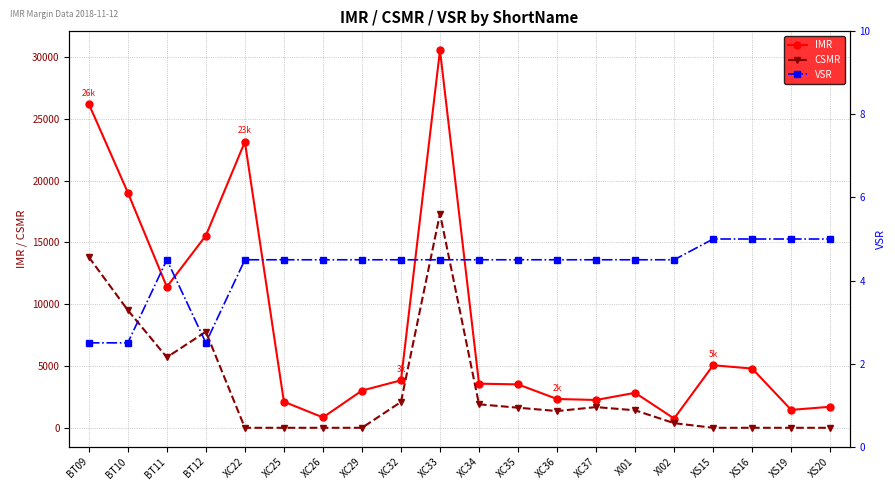

The CSMR series shows 3081.0 at XC32. True or false?

False